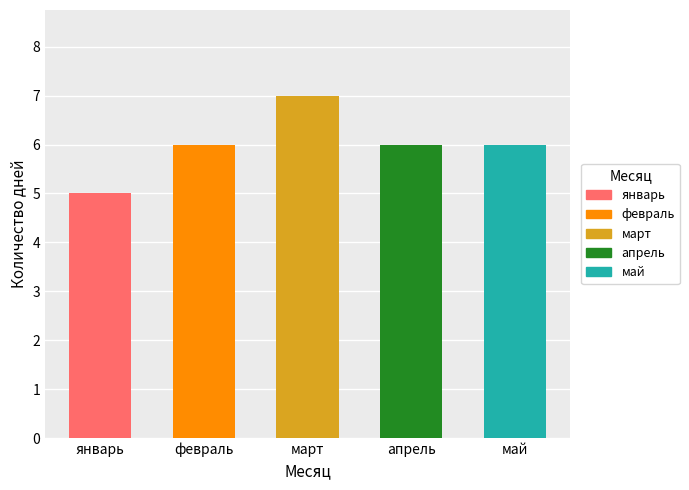

Reading left to right, transcribe all the data shown in this chart.

январь=5	февраль=6	март=7	апрель=6	май=6